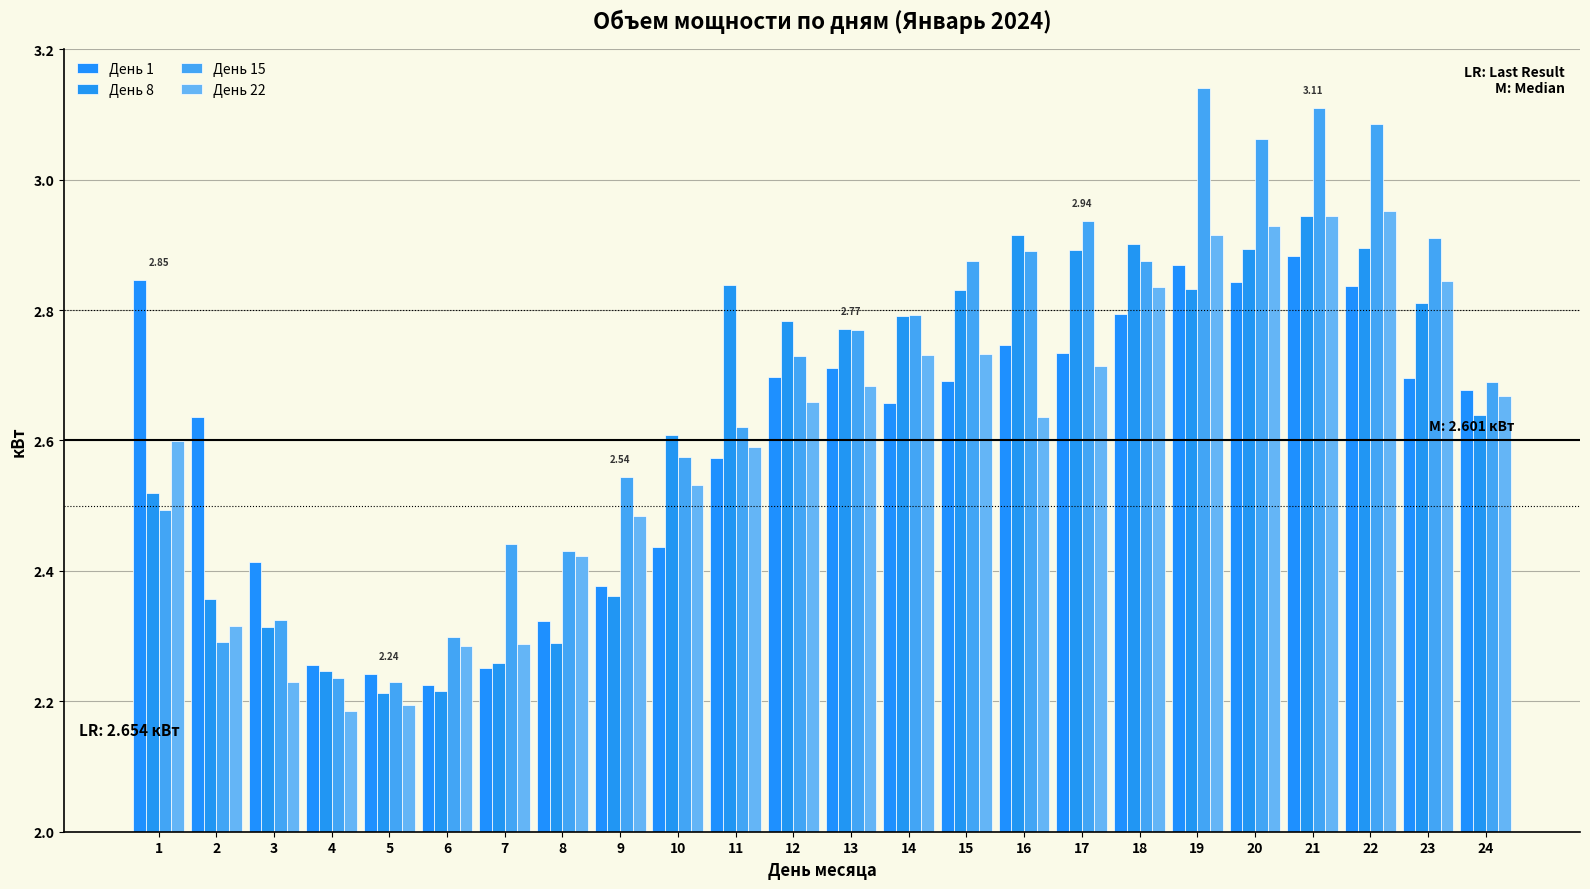

Which category has the lowest value in the День 8 series?

5